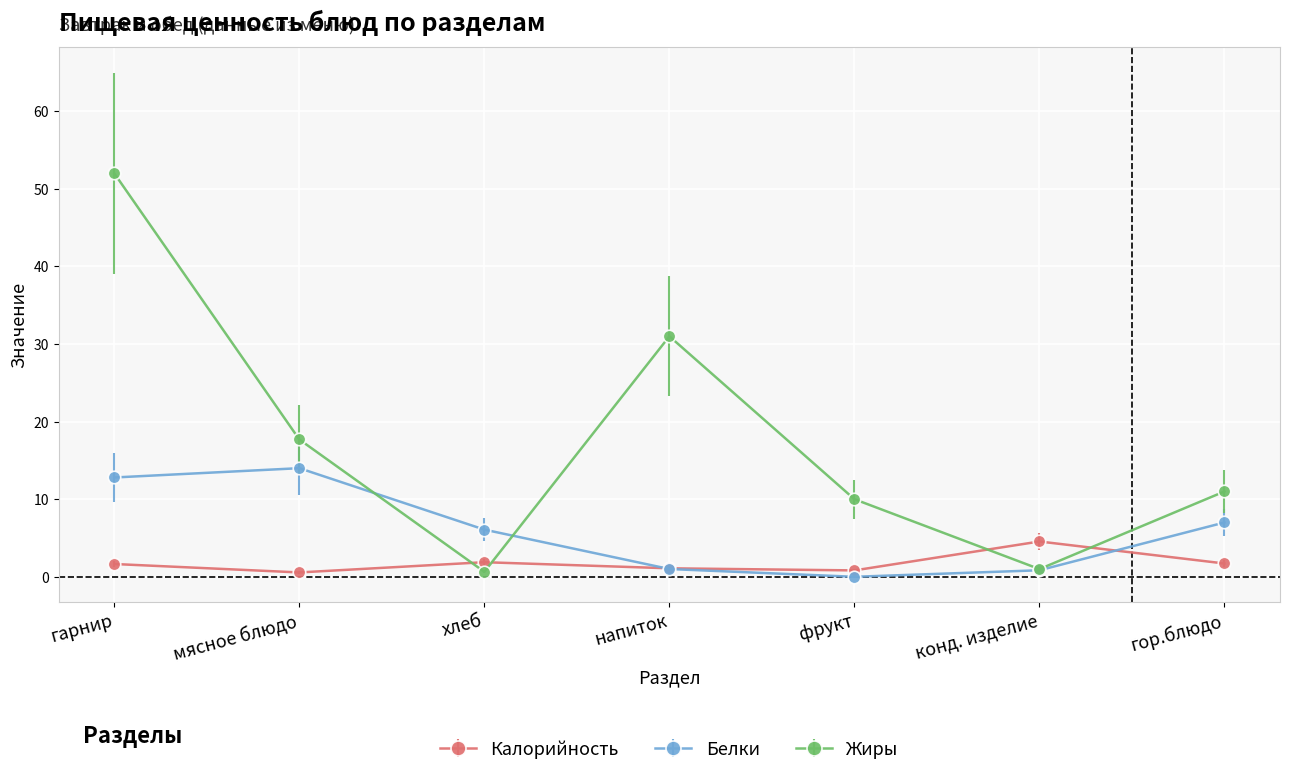

At which category does Жиры reach its first local valley?

хлеб